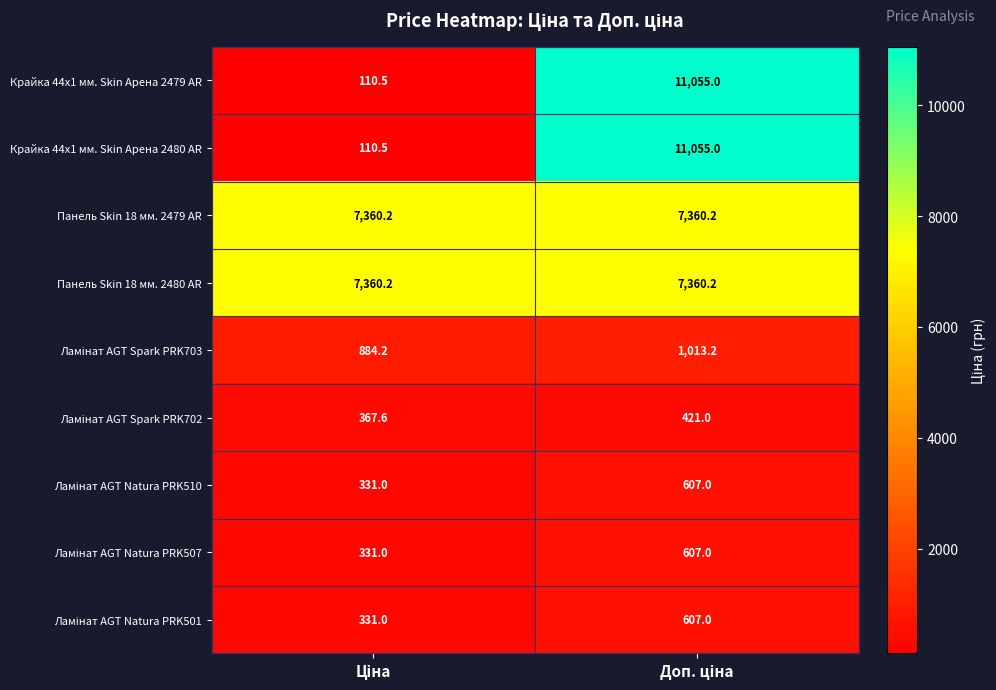

Count the number of data series in this chart.

9